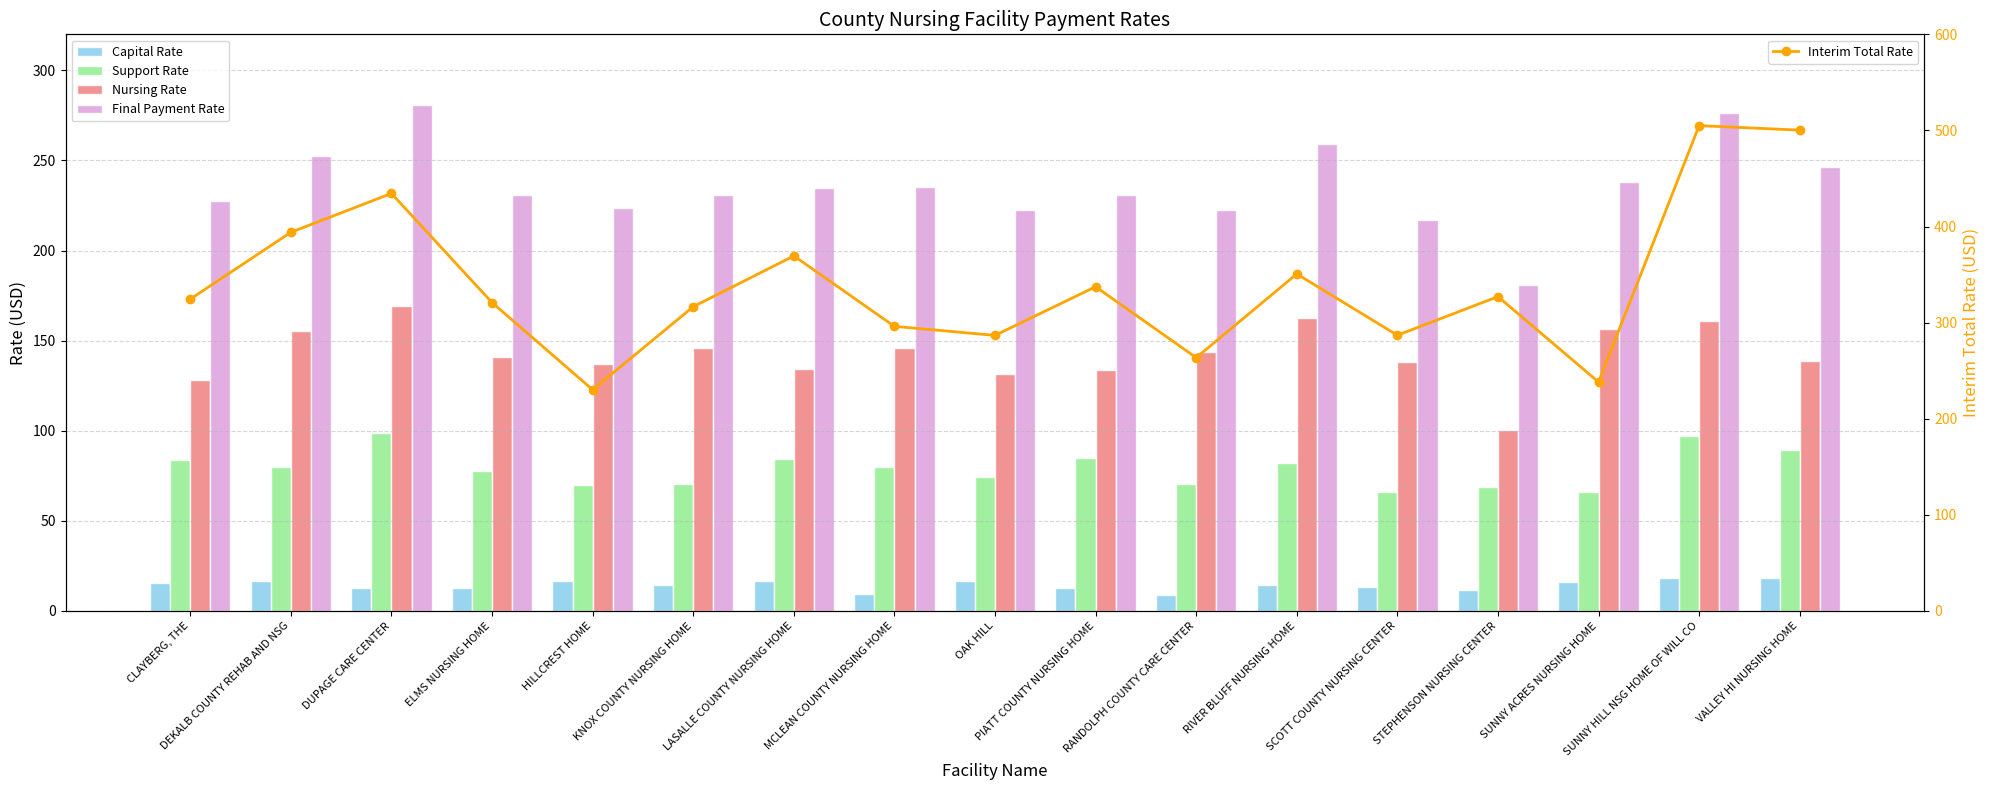

Does the chart contain any negative values?

No